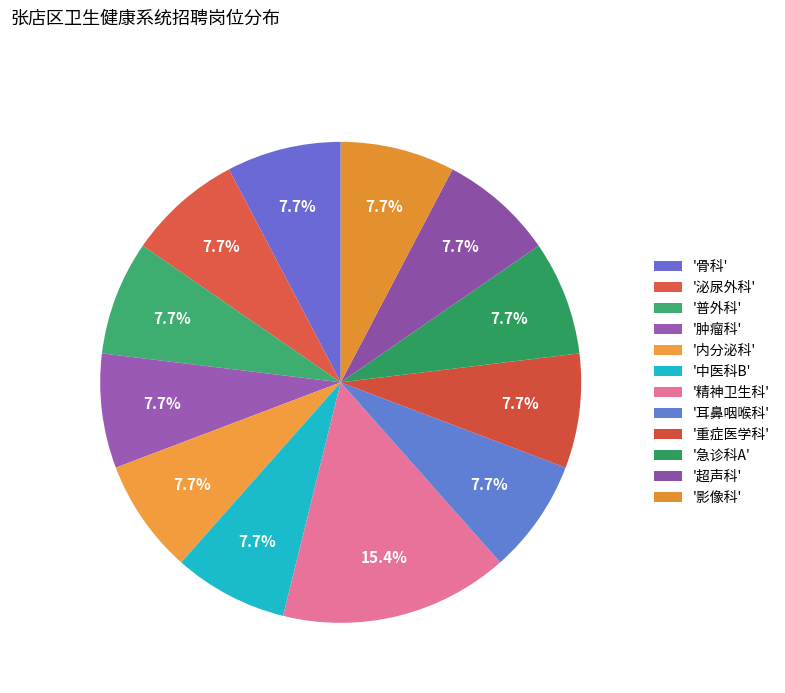

How many segments does this pie chart have?

12